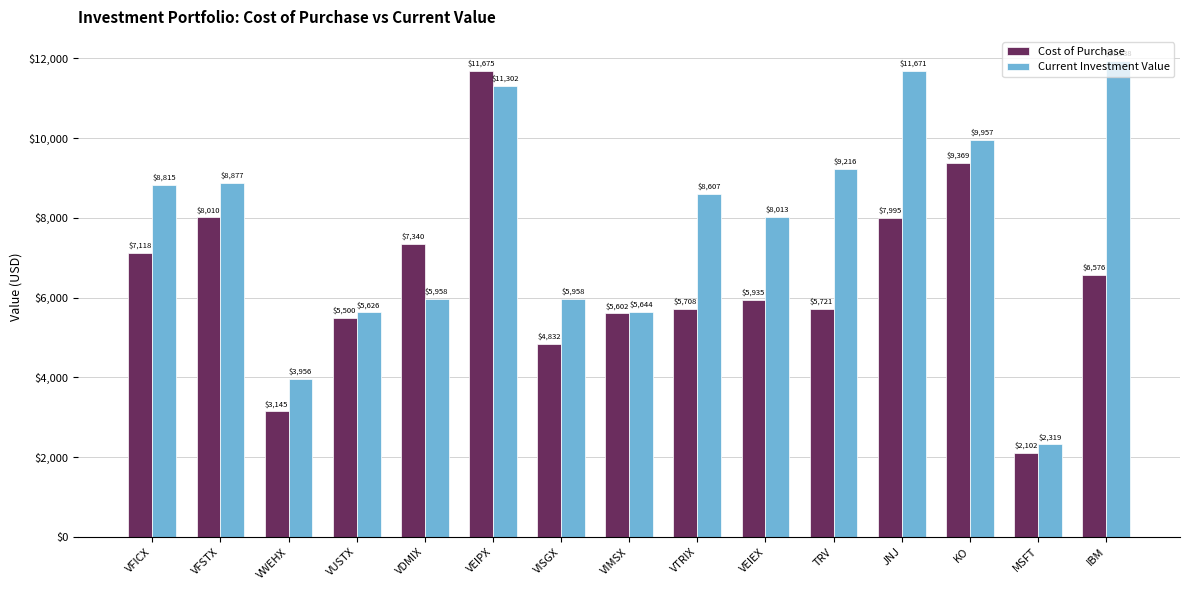

At how many categories does at least one series exceed 9007?

5